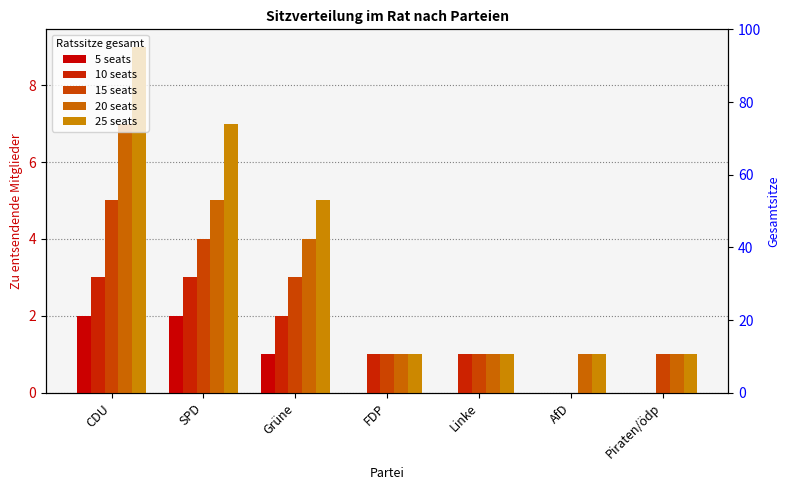

Rank the series by their maximum value, from lowest to highest.

5 seats, 10 seats, 15 seats, 20 seats, 25 seats